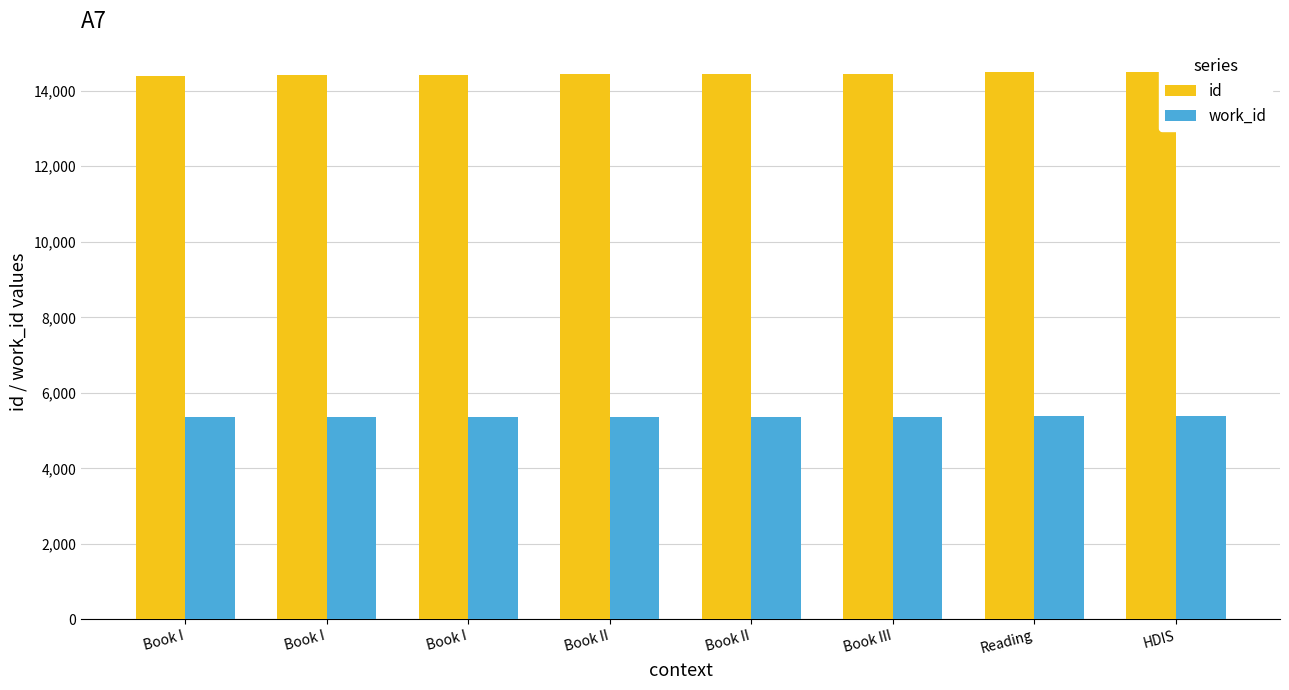

Which series changed the most between Book III and Reading?

id